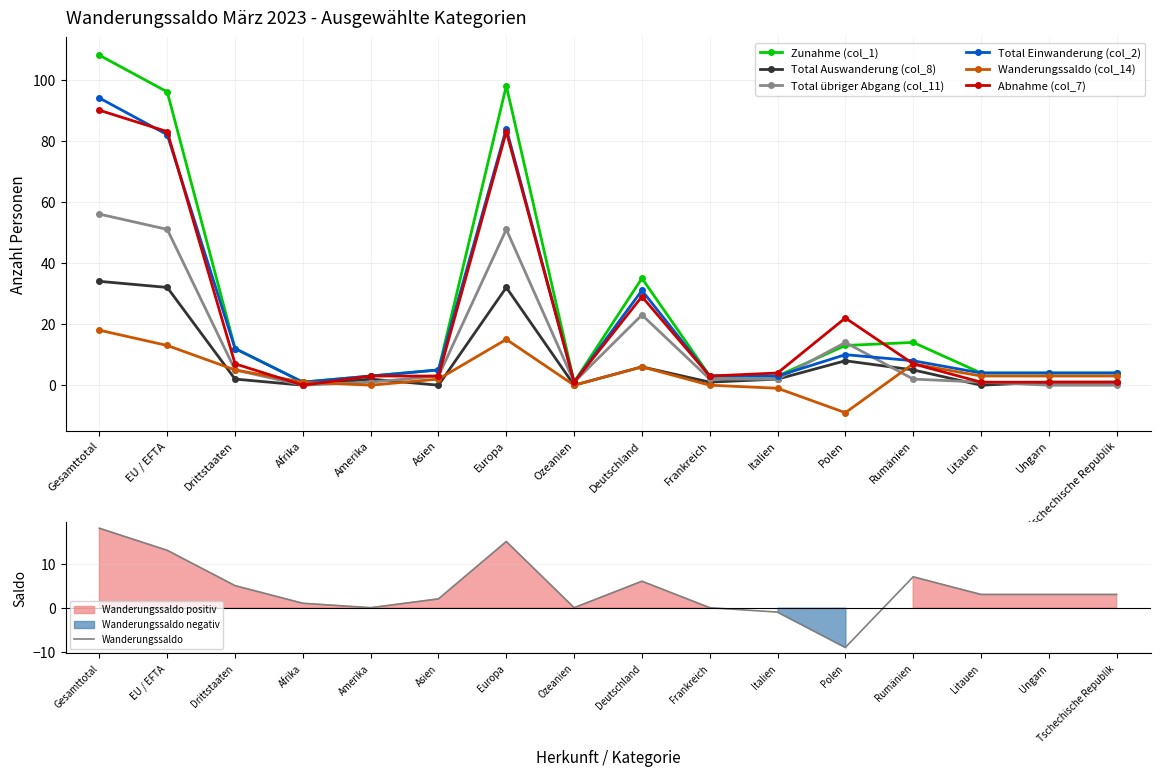

True or false: Total Auswanderung (col_8) and Total Einwanderung (col_2) cross at least once.

False